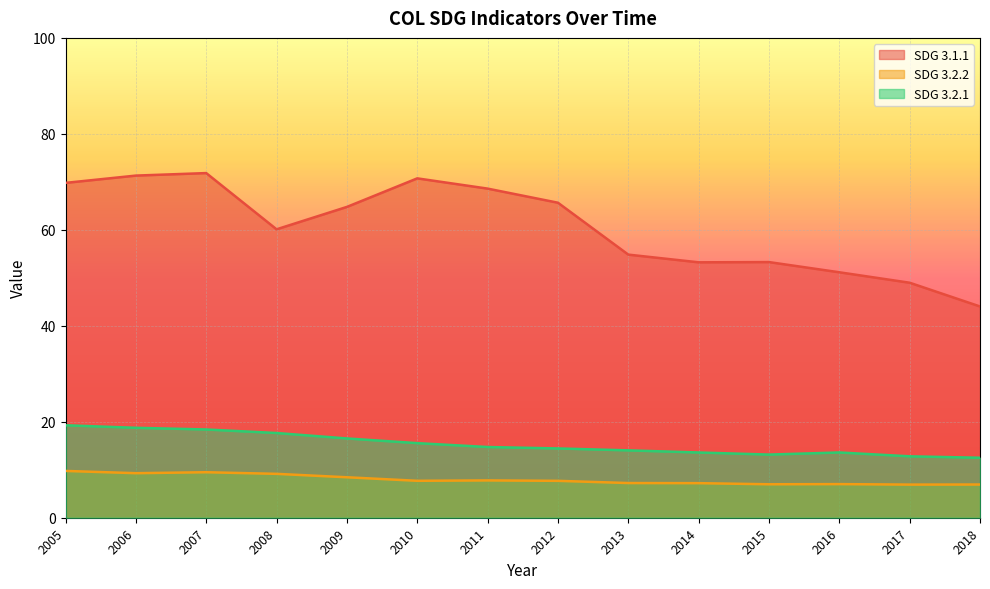

What is the average value of the SDG 3.2.1 series?

15.4